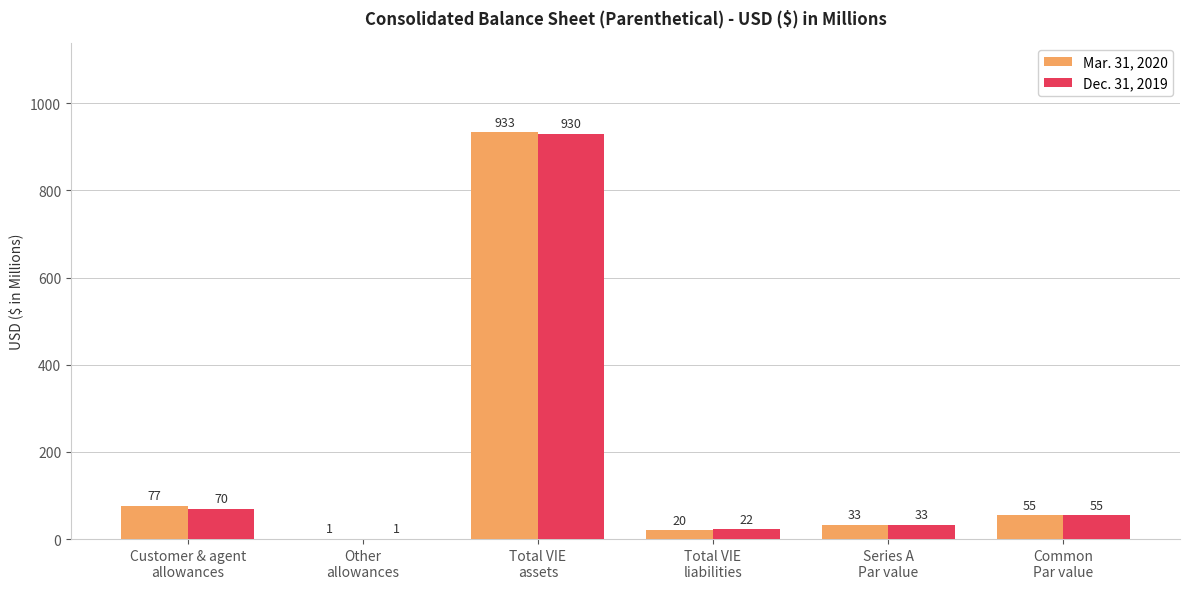

True or false: Dec. 31, 2019 has a value of 33 at Series A
Par value.

True